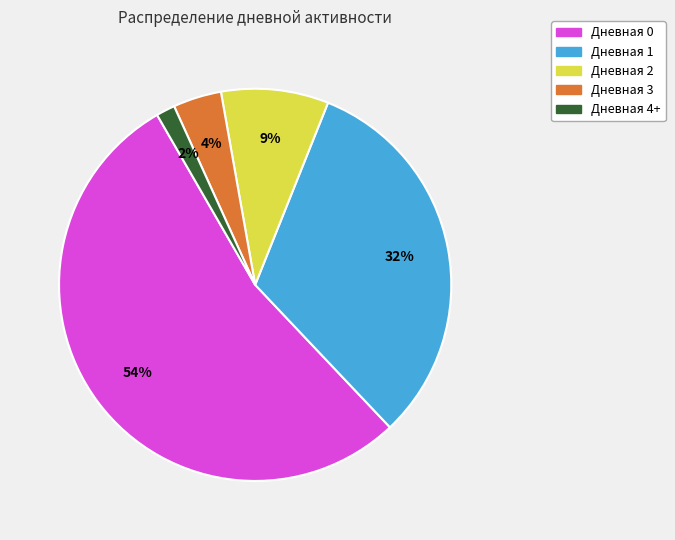

To the nearest percent, what is the combined percentage of Дневная 3 and Дневная 2?

13%